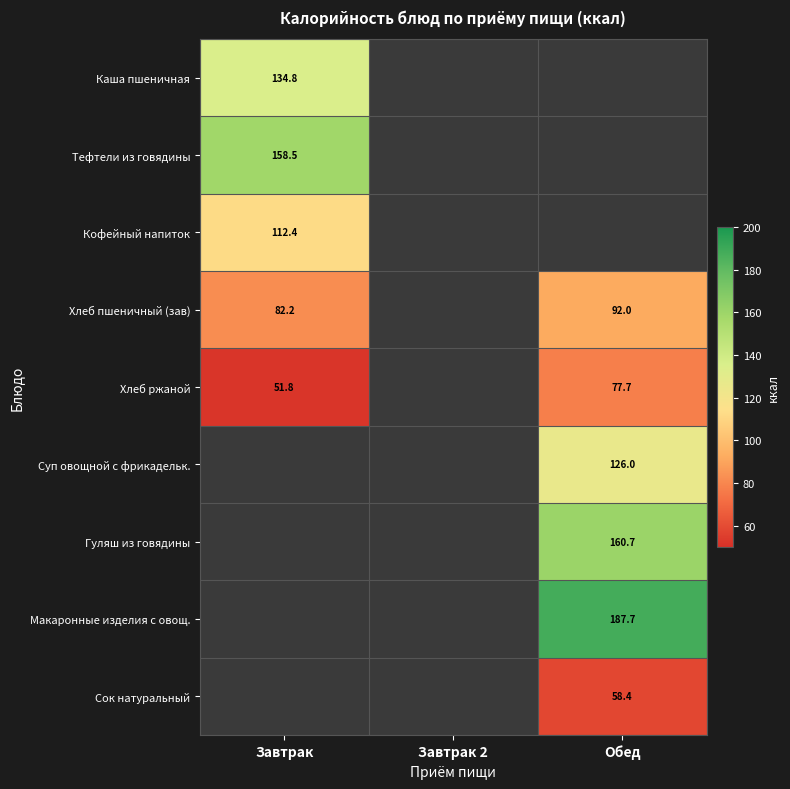

What is the difference between the maximum and minimum values in the Хлеб ржаной series?

25.9